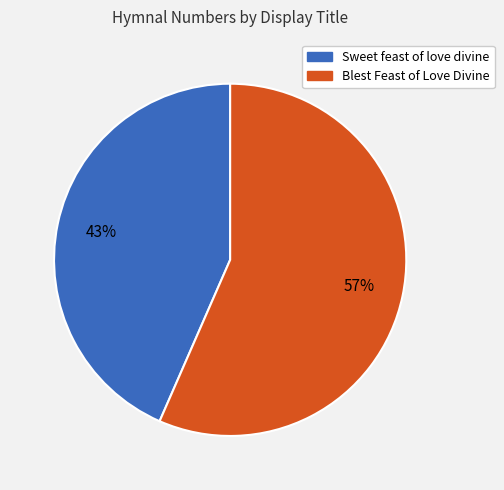

Is the sum of Blest Feast of Love Divine and Sweet feast of love divine greater than half?

Yes